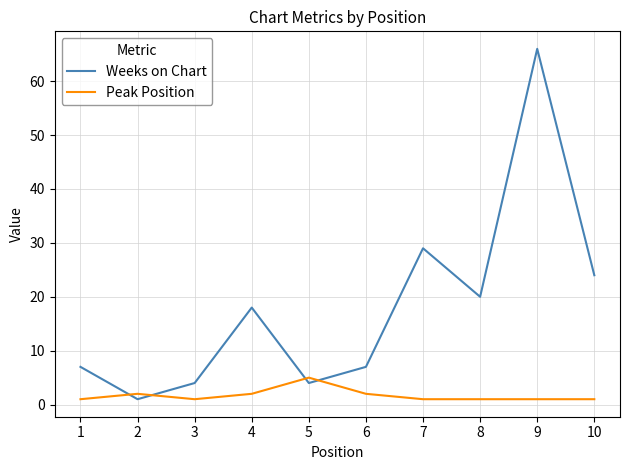

Count the number of categories in the chart.

10